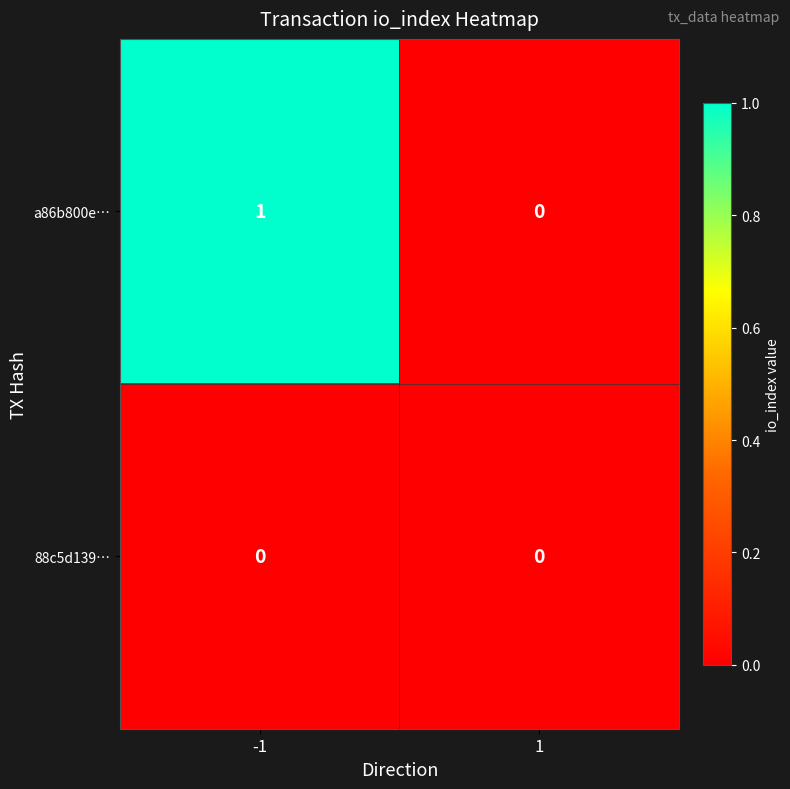

Which series has the largest total across all categories?

a86b800e…